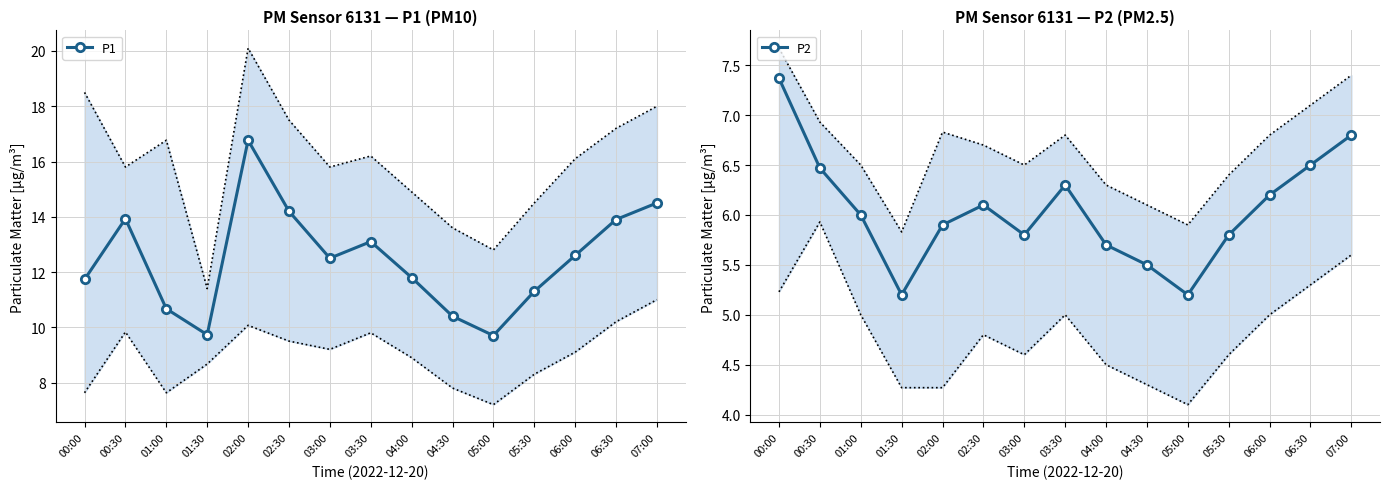

What is the label of the 6th point from the left?

02:30